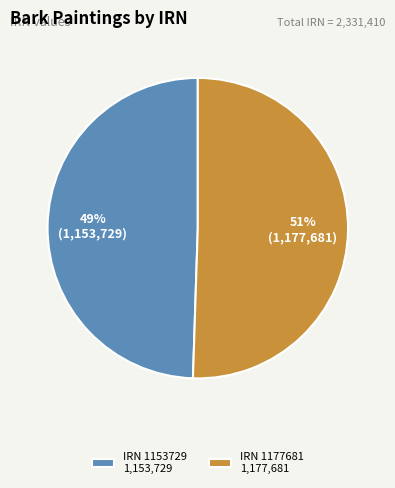

What is the majority slice?

IRN 1177681 1,177,681